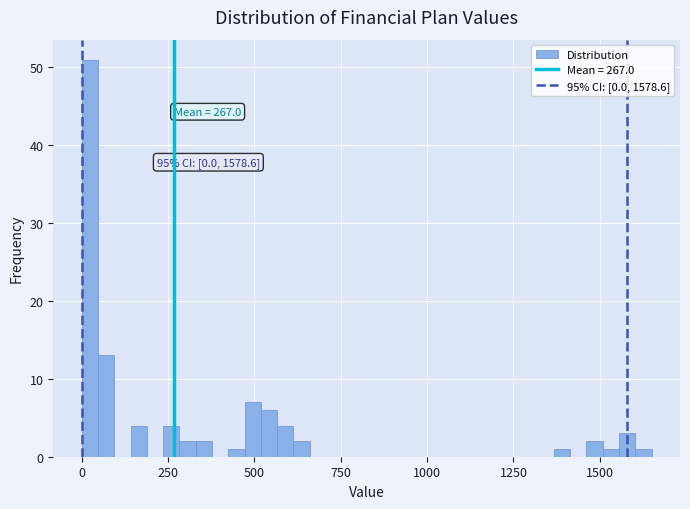

Read against the x-axis, roughly where is the centre of the tallest bar?

0